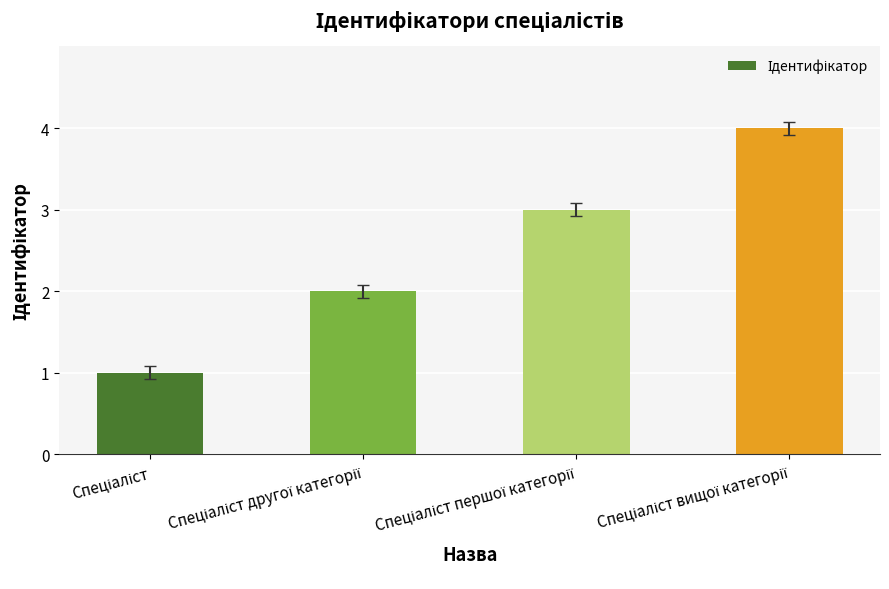

What is the difference between the maximum and minimum values?

3